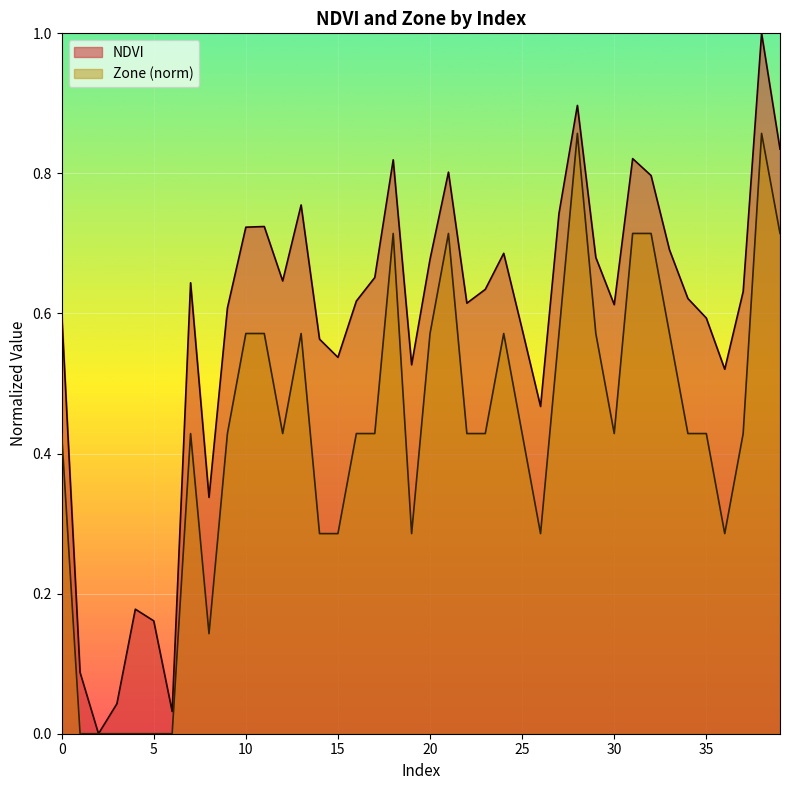

The value of NDVI at 32 is 0.8. True or false?

True